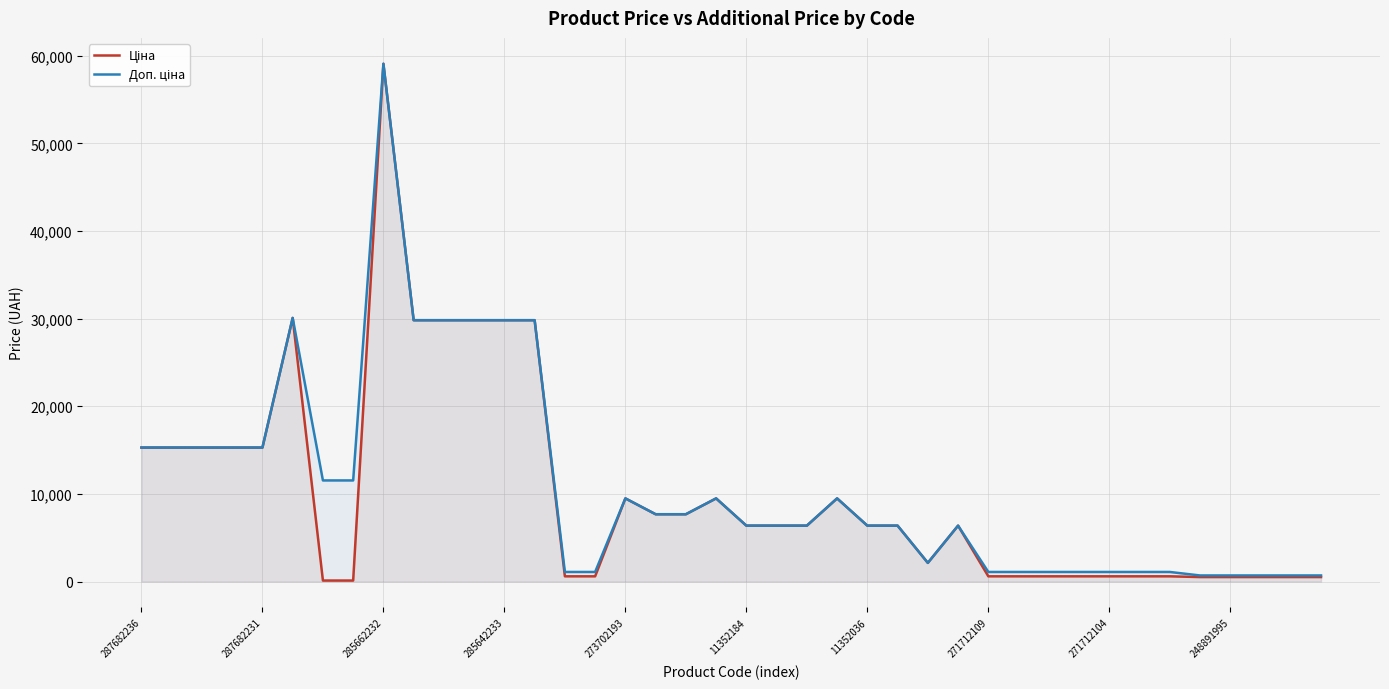

Where does the Ціна series first go above 6378?

287682236